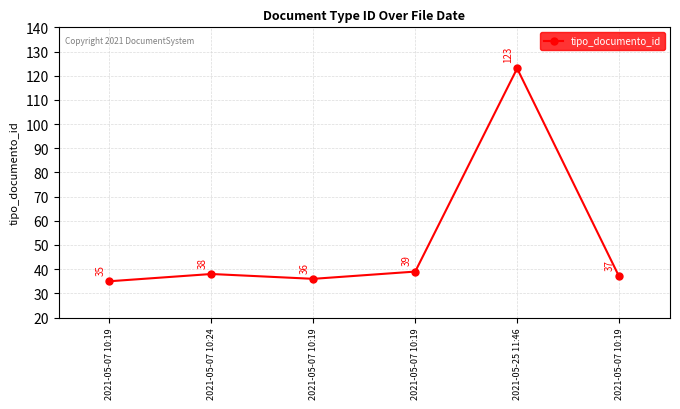

Reading left to right, list all the values displayed in this chart.

2021-05-07 10:19=35	2021-05-07 10:24=38	2021-05-07 10:19=36	2021-05-07 10:19=39	2021-05-25 11:46=123	2021-05-07 10:19=37